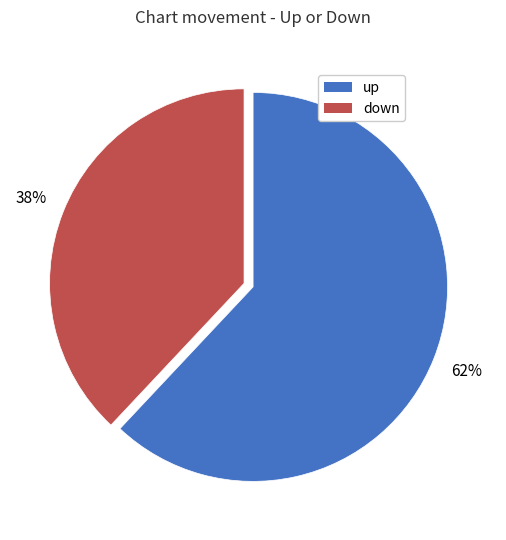

How many segments does this pie chart have?

2